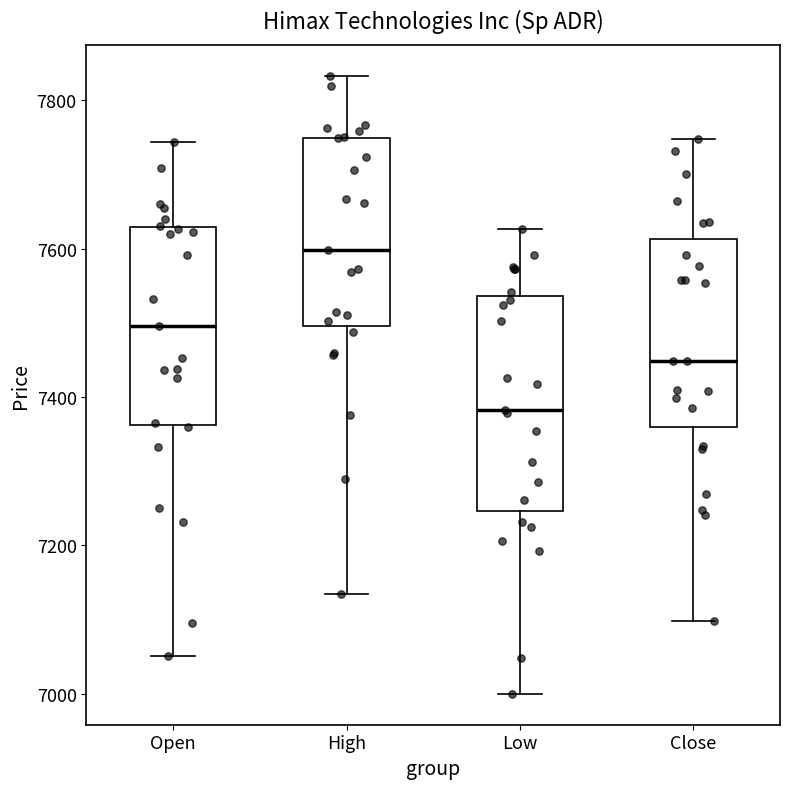

Which box has the lowest median line?

Low